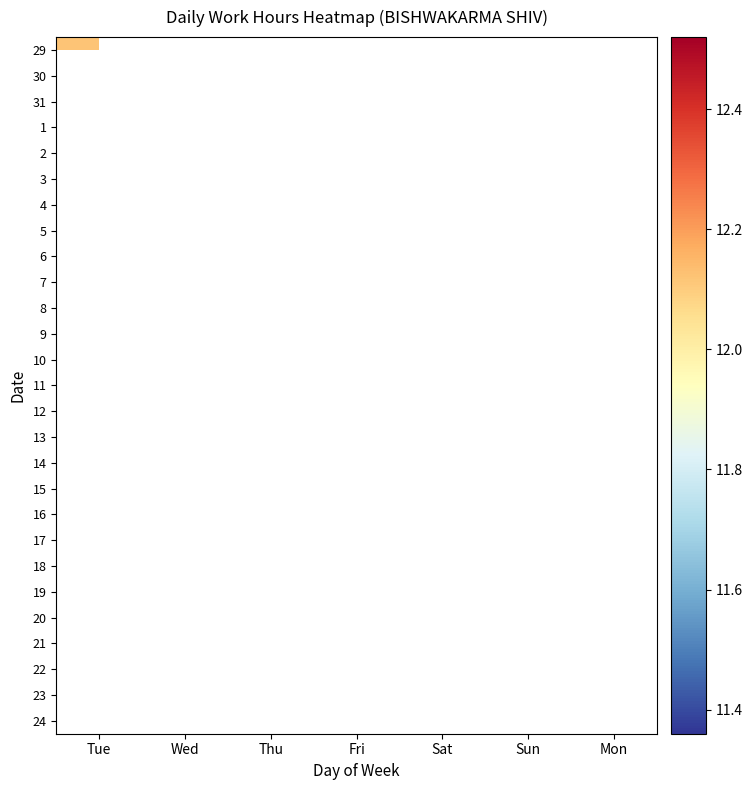

How many distinct data groups are displayed?

27